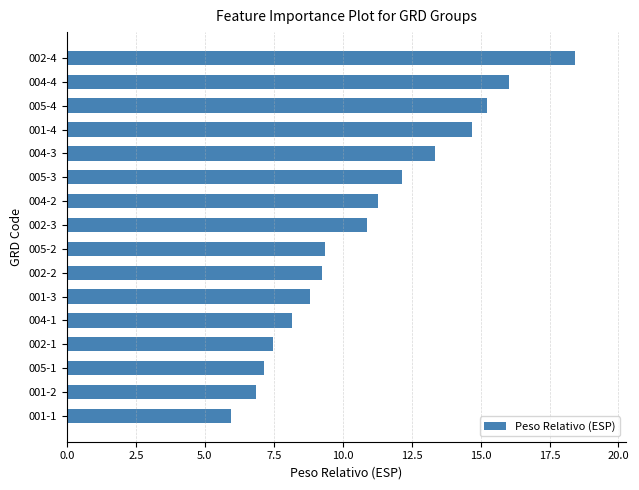

What is the minimum value shown in the chart?

6.0